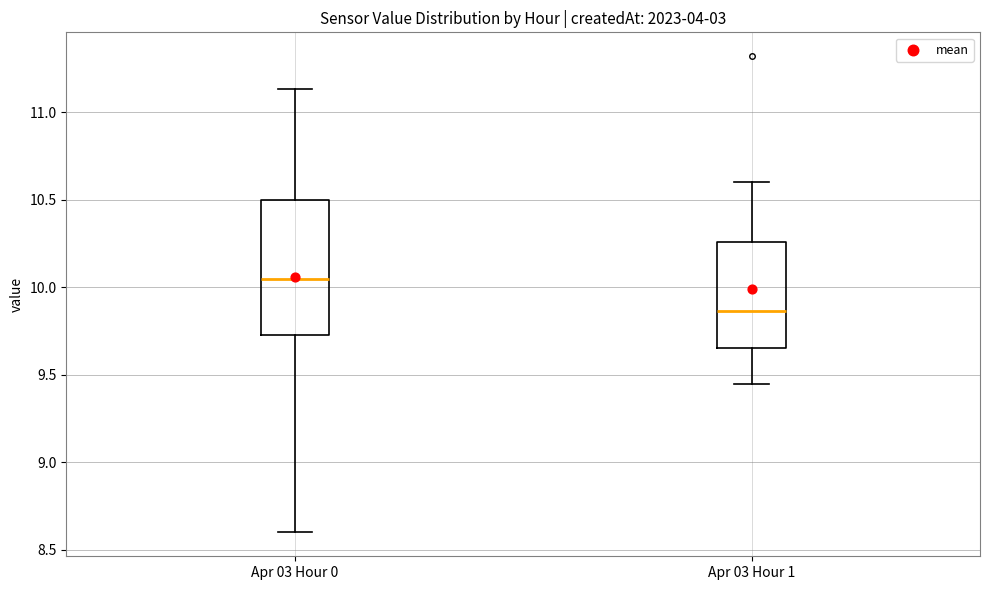

Where does the lower whisker of the box for Apr 03 Hour 0 end on the y-axis? The values are not printed on the chart, so give them approximately, as read against the axis.

8.60